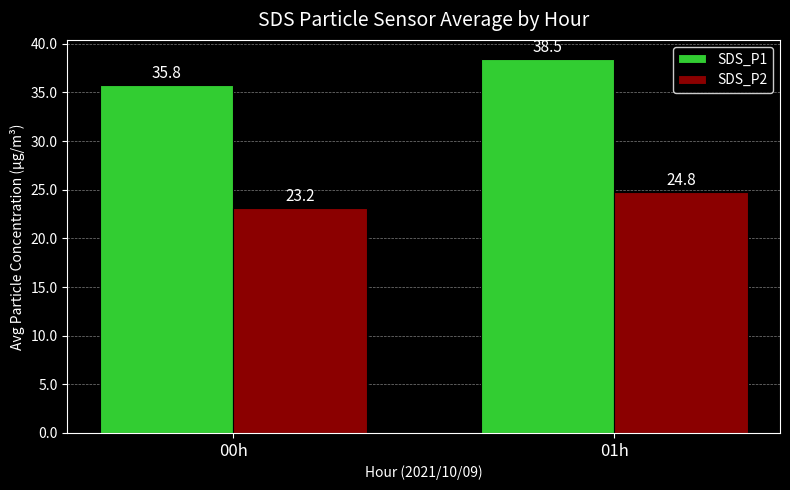

Is it true that SDS_P1 equals 35.8 at 00h?

True